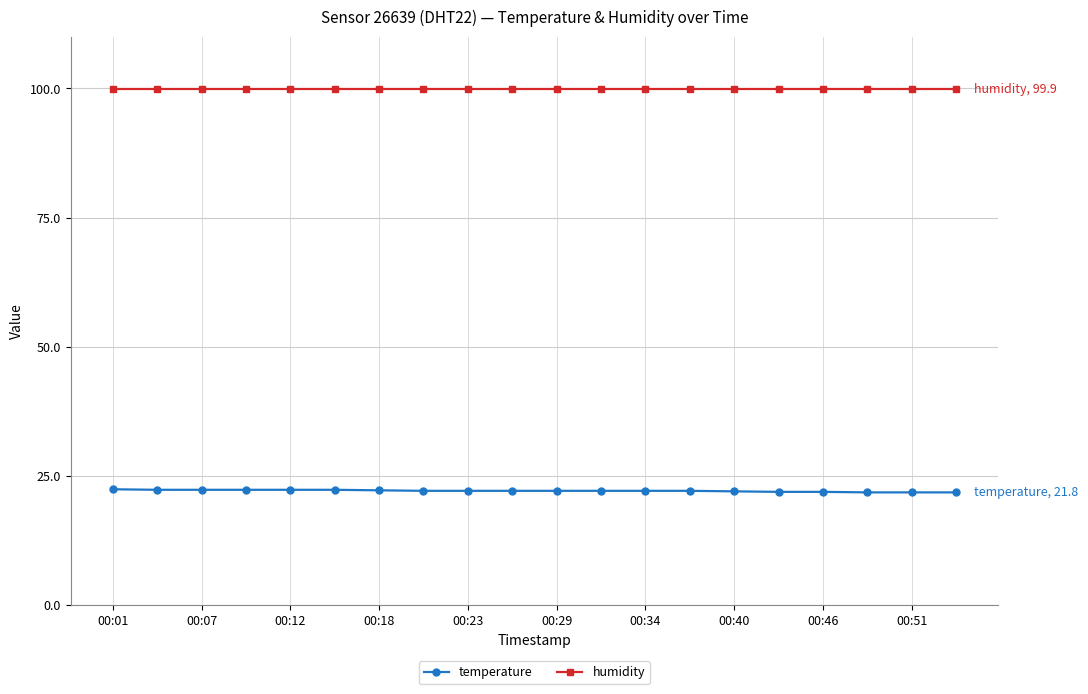

List the series in order of their overall mean, lowest first.

temperature, humidity